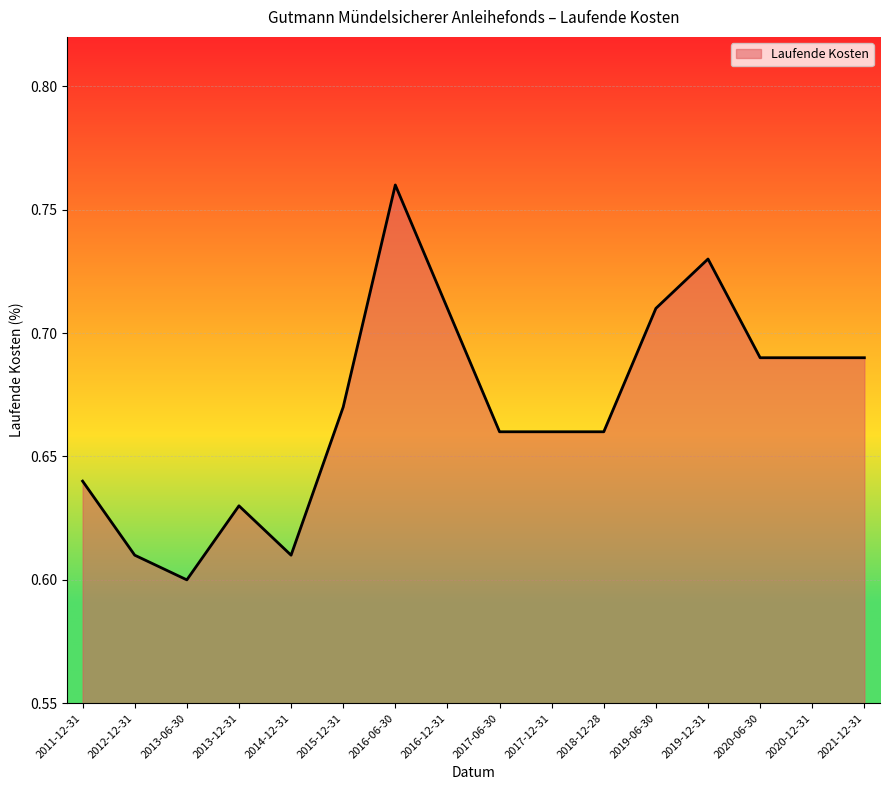

Is it true that the value at 2018-12-28 is 0.4?

False